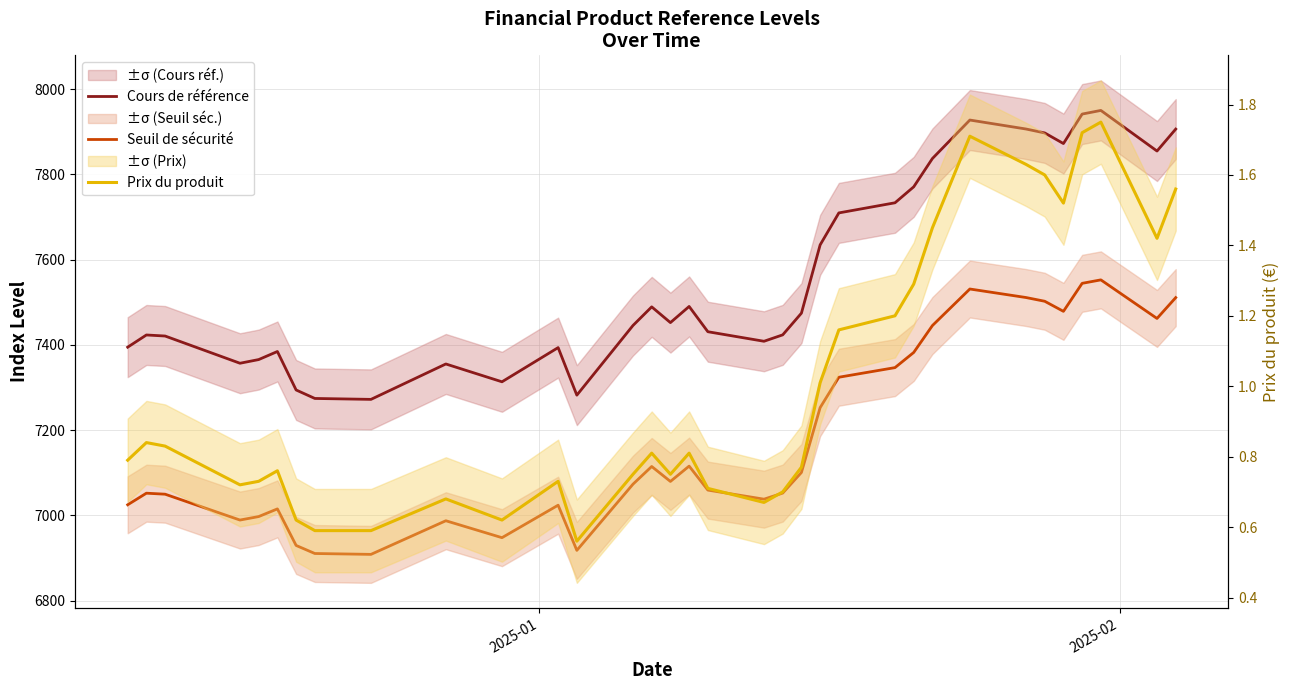

What is the highest value of the Cours de référence series?

7950.2